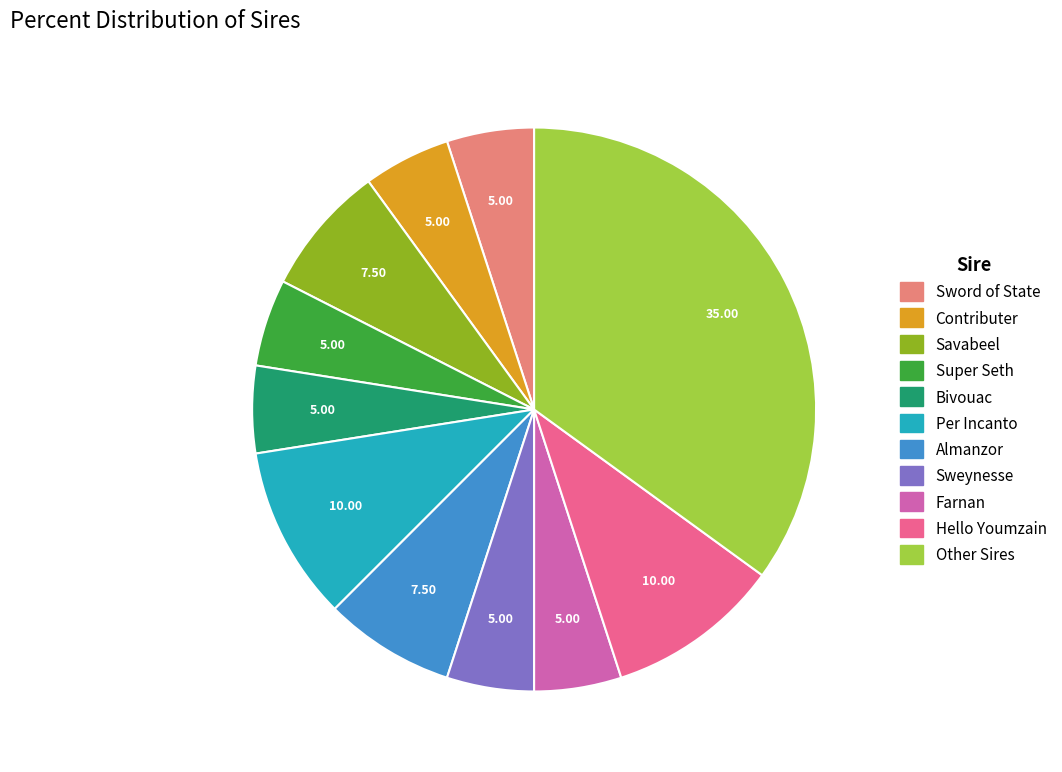

Is there a majority slice in this chart?

No